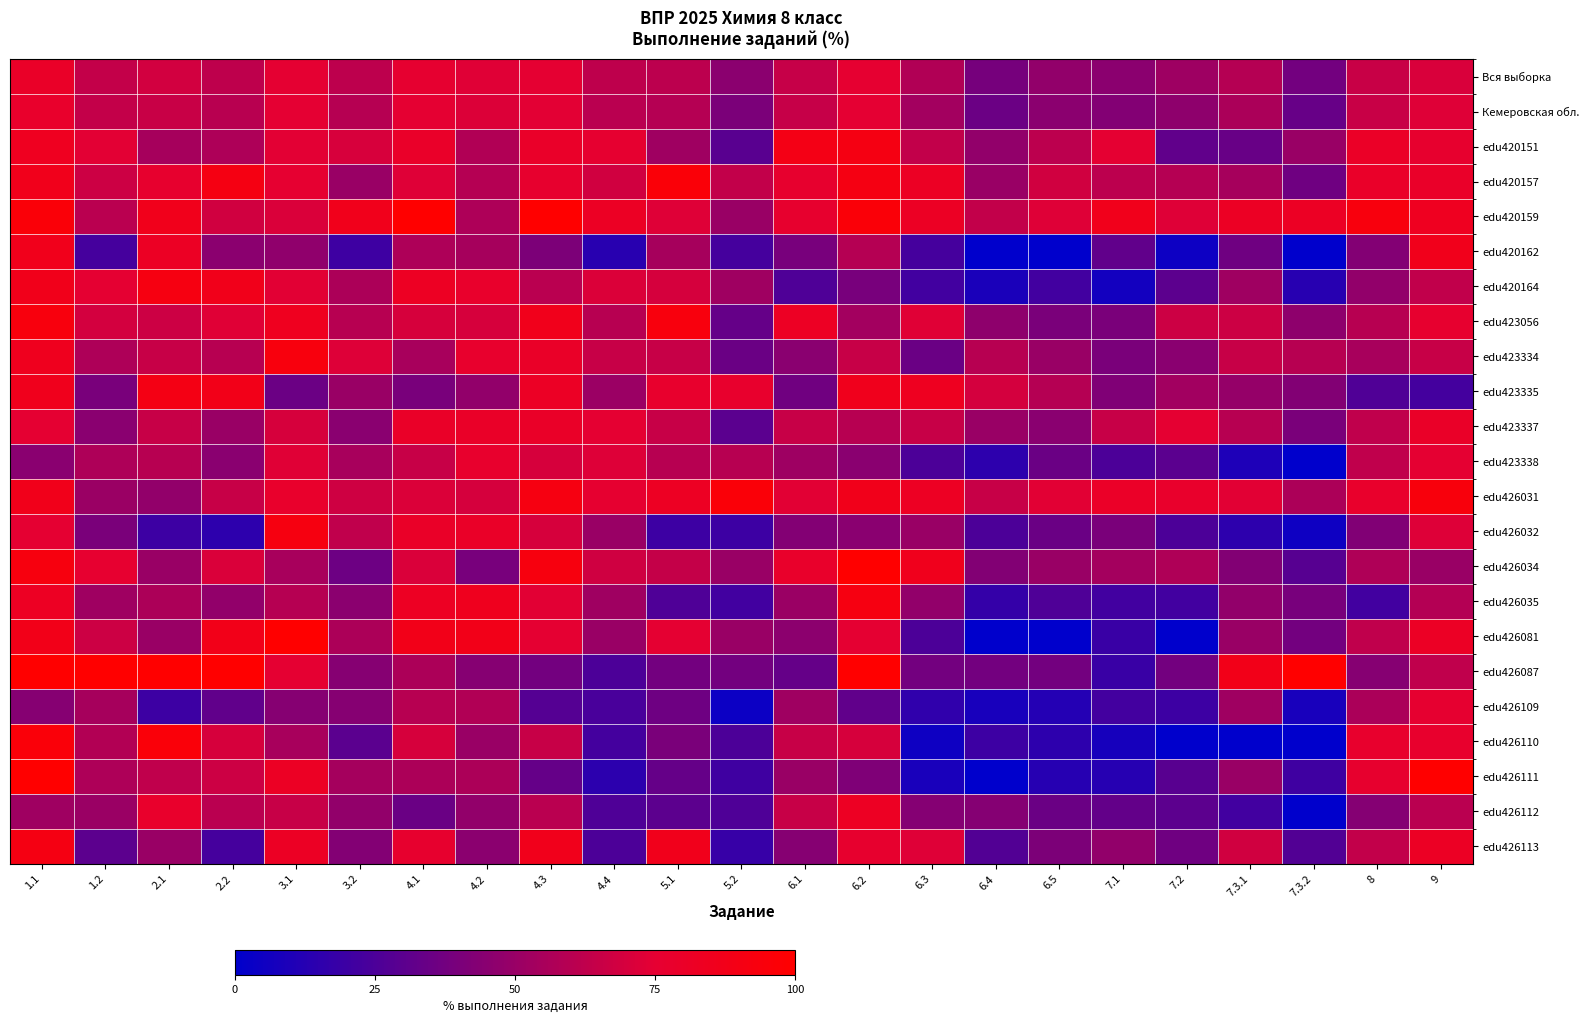

Which series changed the most between 1.2 and 2.2?

edu423335